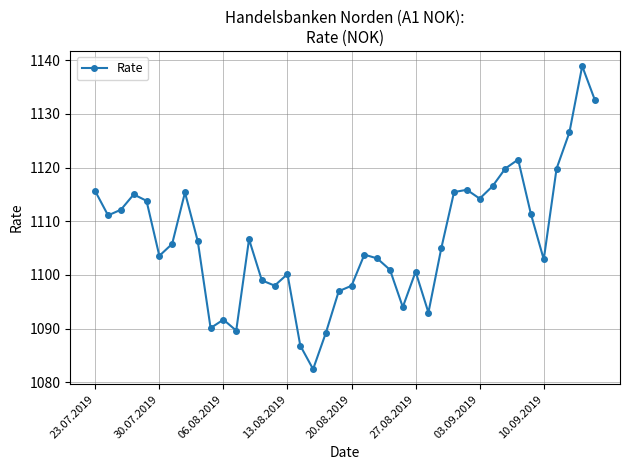

What is the minimum value shown in the chart?

1082.5